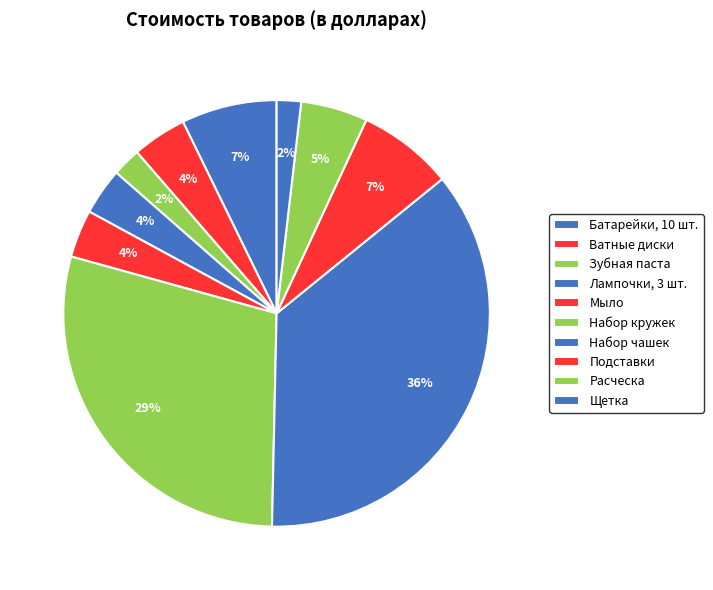

Approximately how many times larger is the value at Щетка compared to Подставки?

0.3